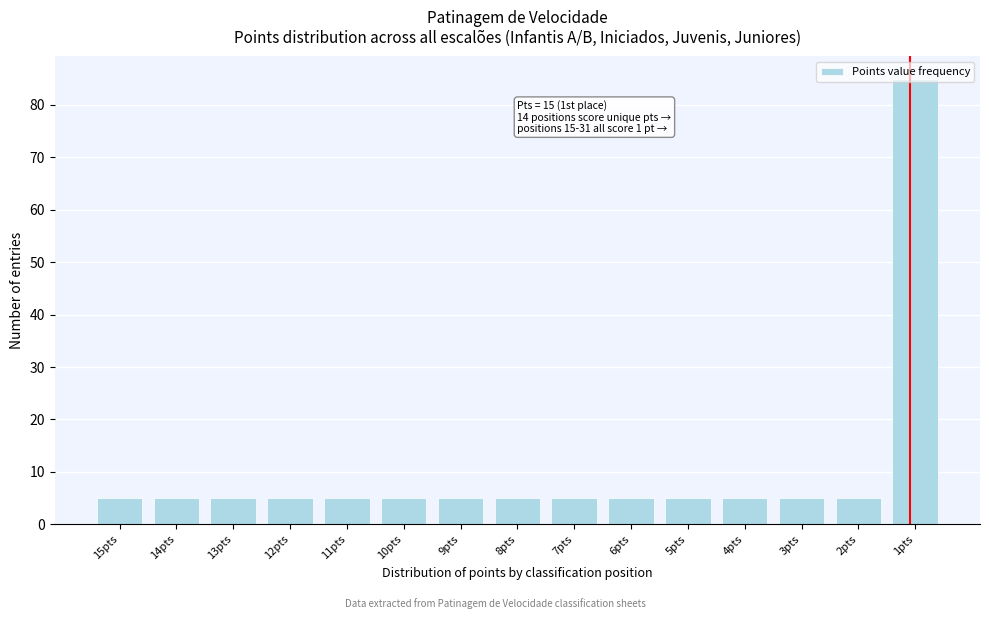

What is the minimum value shown in the chart?

5